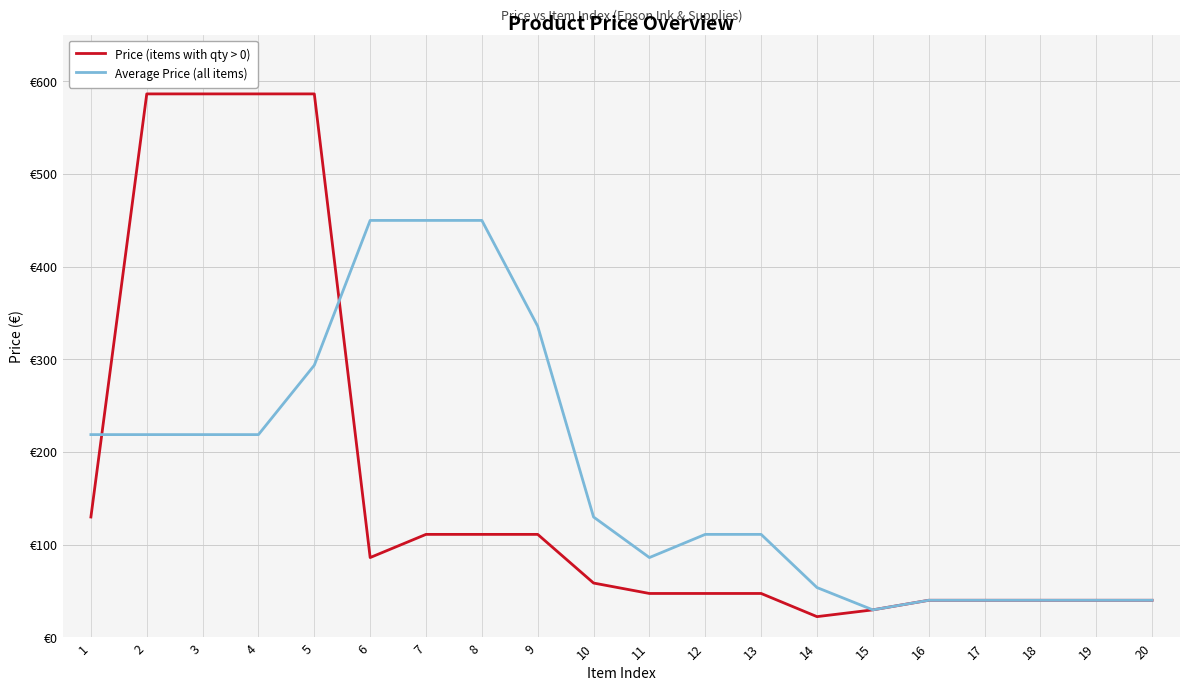

True or false: Average Price (all items) and Price (items with qty > 0) cross at least once.

True